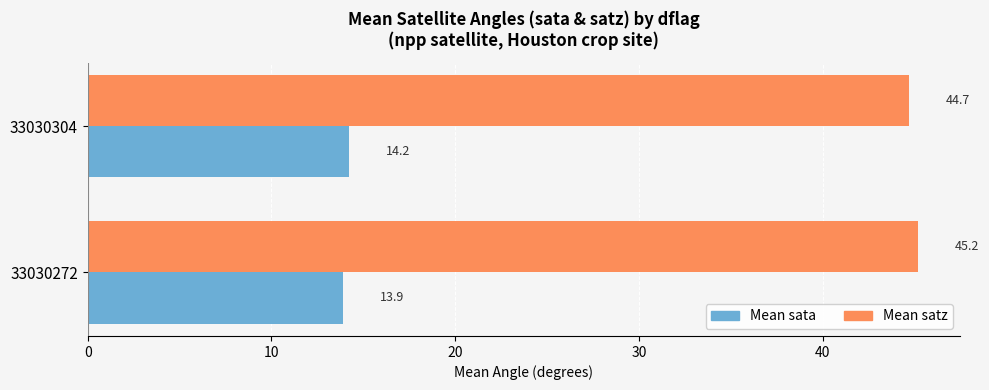

How many data points in Mean satz are less than 45?

1